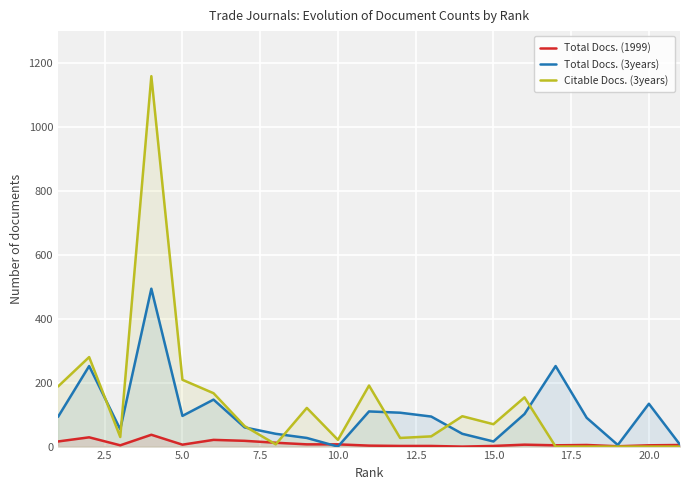

After their last crossing, which series has the higher values: Total Docs. (1999) or Citable Docs. (3years)?

Total Docs. (1999)